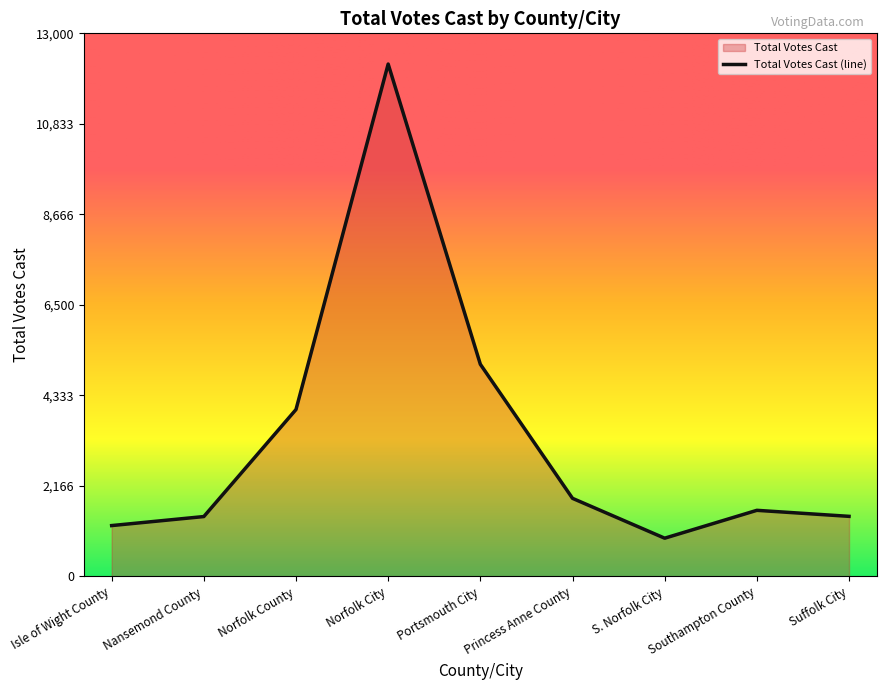

What is the difference between the values at Portsmouth City and Isle of Wight County?

3861